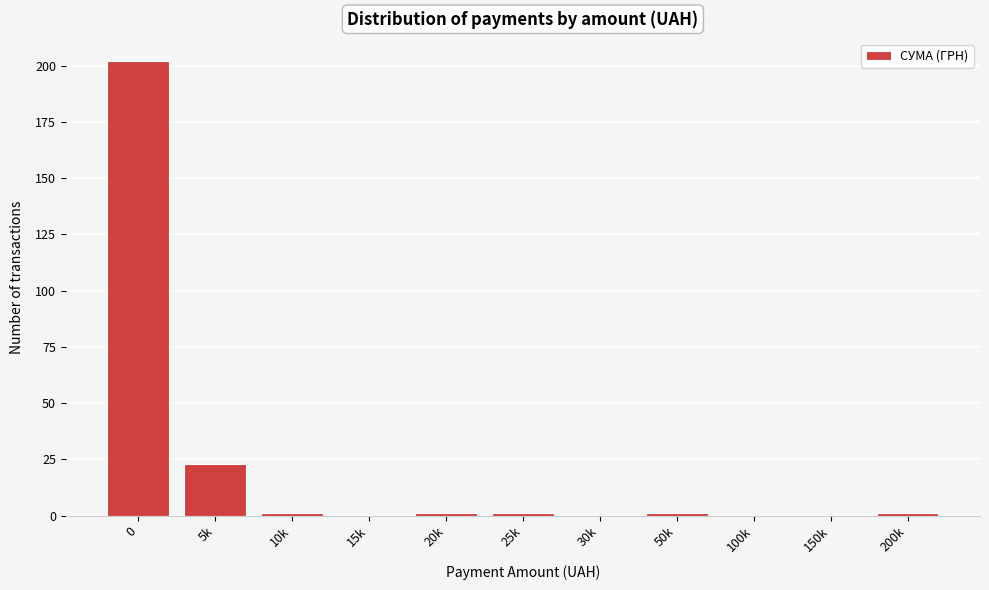

Reading left to right, transcribe all the data shown in this chart.

0=202	5k=23	10k=1	15k=0	20k=1	25k=1	30k=0	50k=1	100k=0	150k=0	200k=1